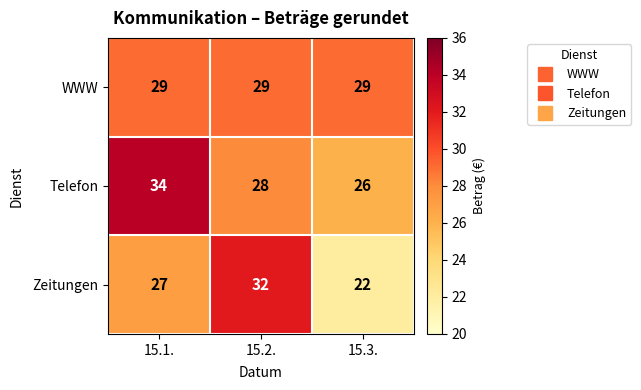

Which category has the lowest value in the Zeitungen series?

15.3.